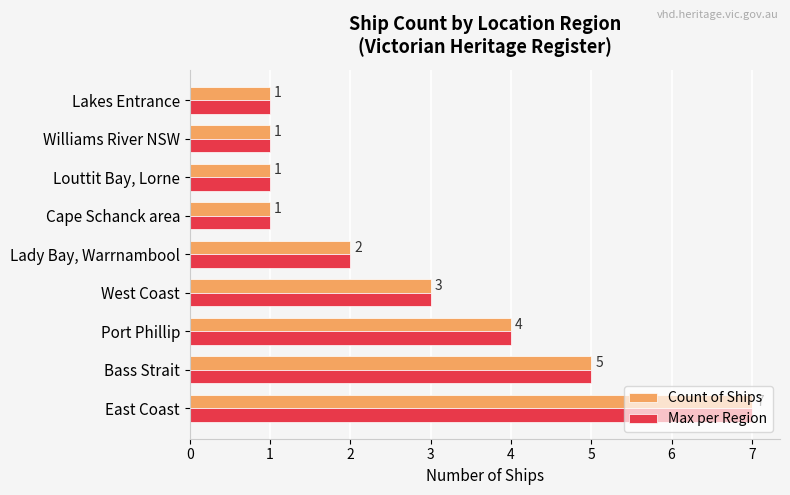

What value does the Count of Ships series have at Bass Strait?

5